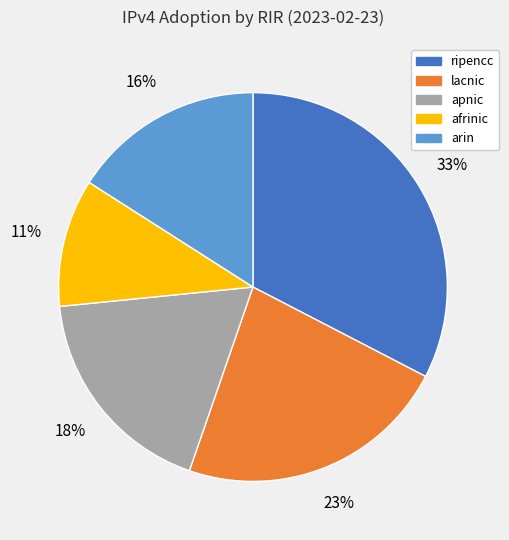

Does arin account for over 50% of the chart?

No